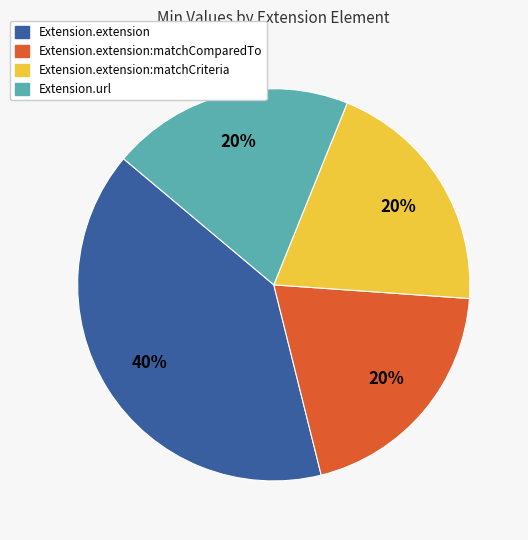

How many slices are in this pie chart?

4